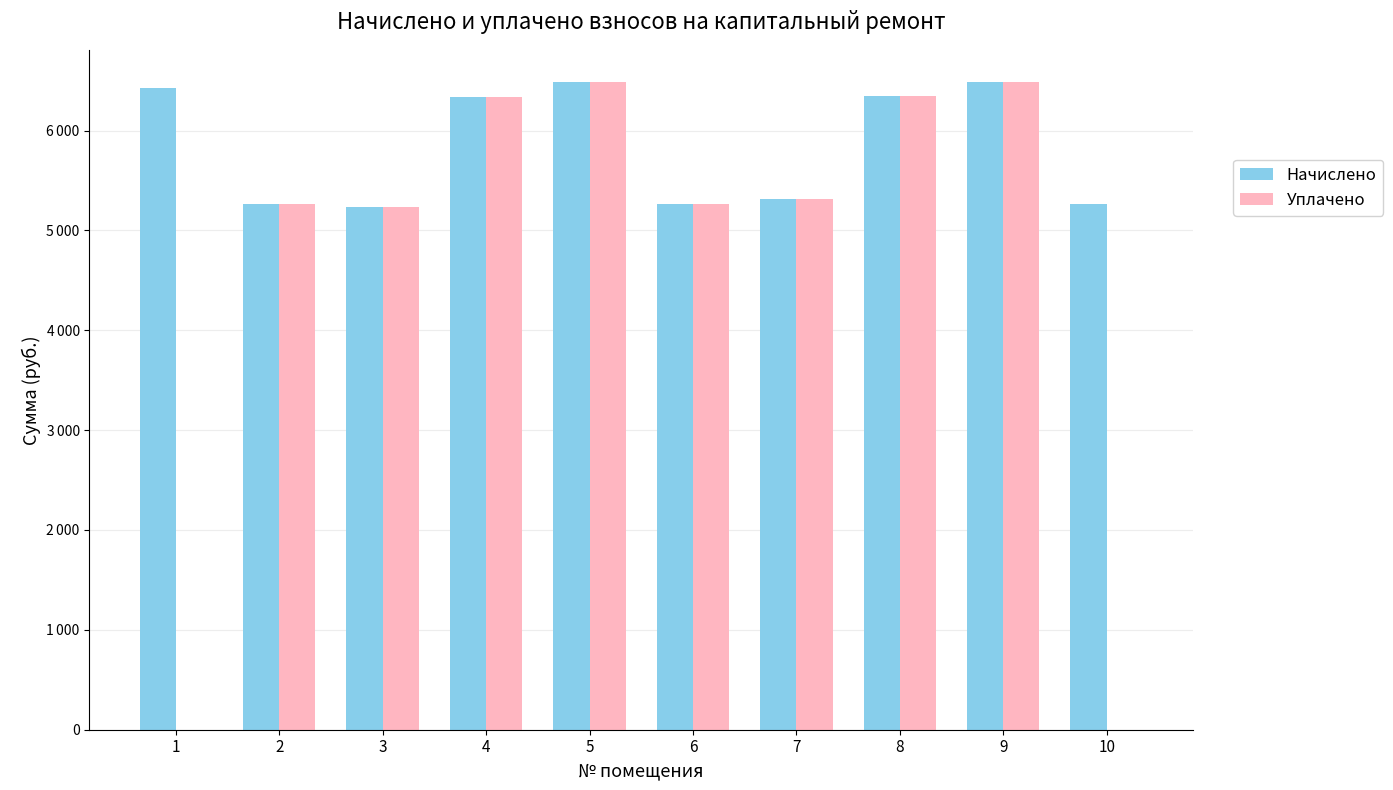

What is the maximum value for Начислено?

6483.8